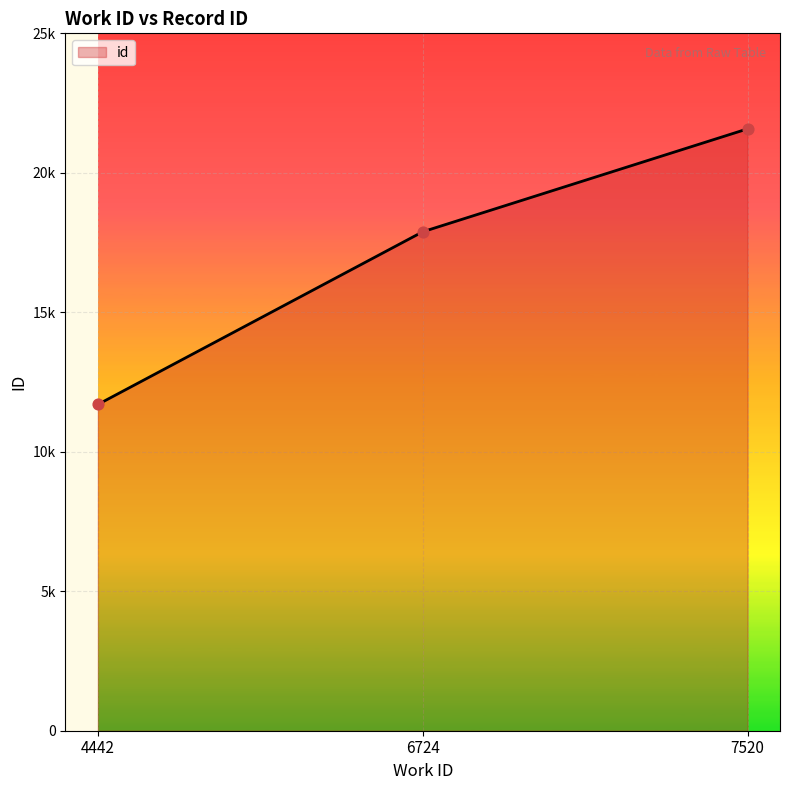

Which has a higher value, 7520 or 4442?

7520